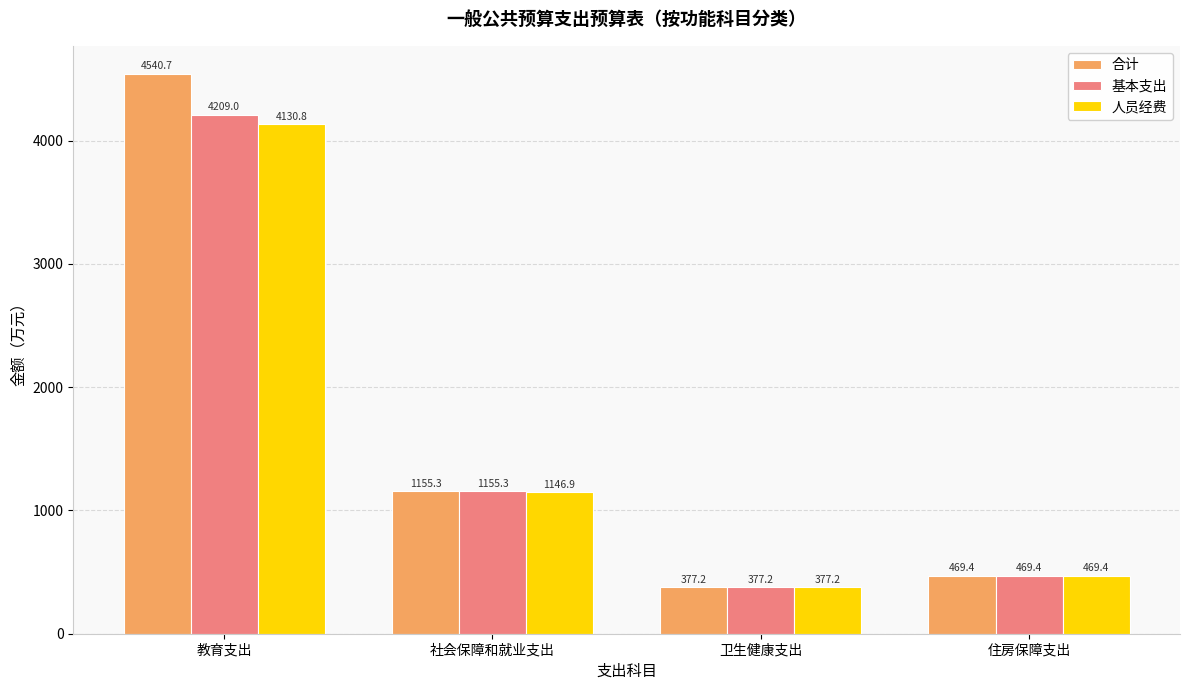

How many categories are shown in the chart?

4